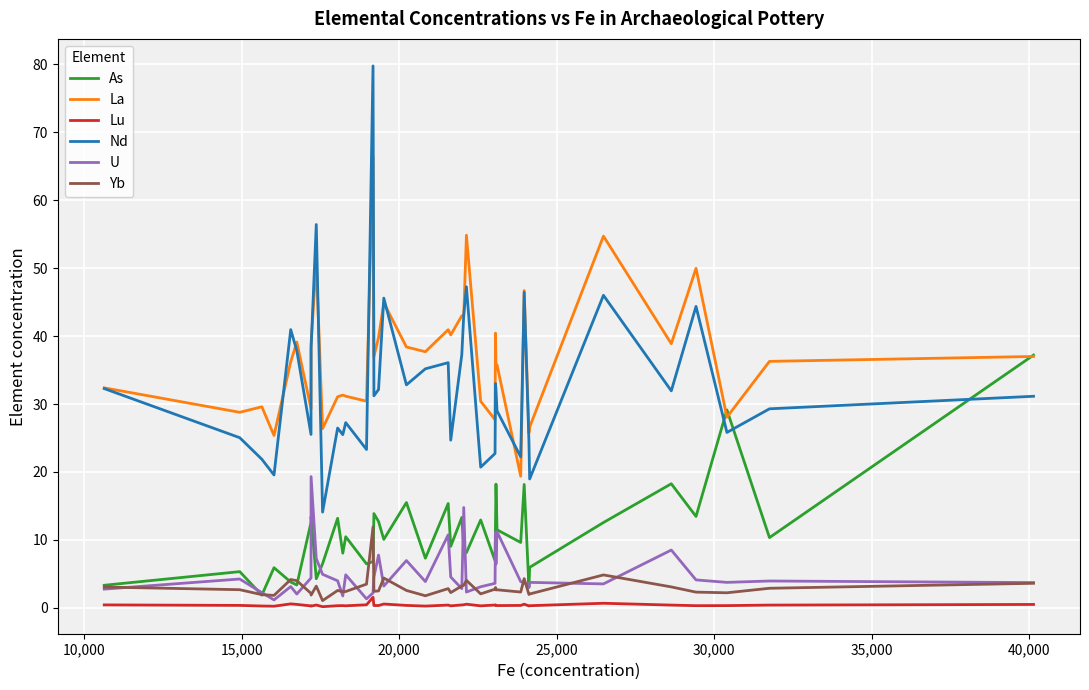

True or false: Lu and Nd intersect in this chart.

False